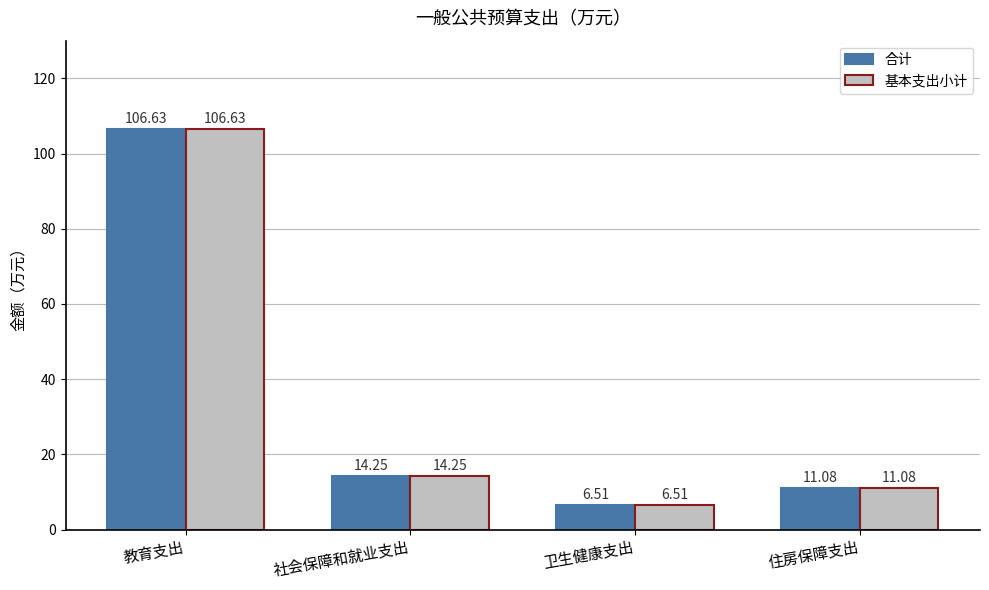

Where does the 合计 series first go above 14?

教育支出